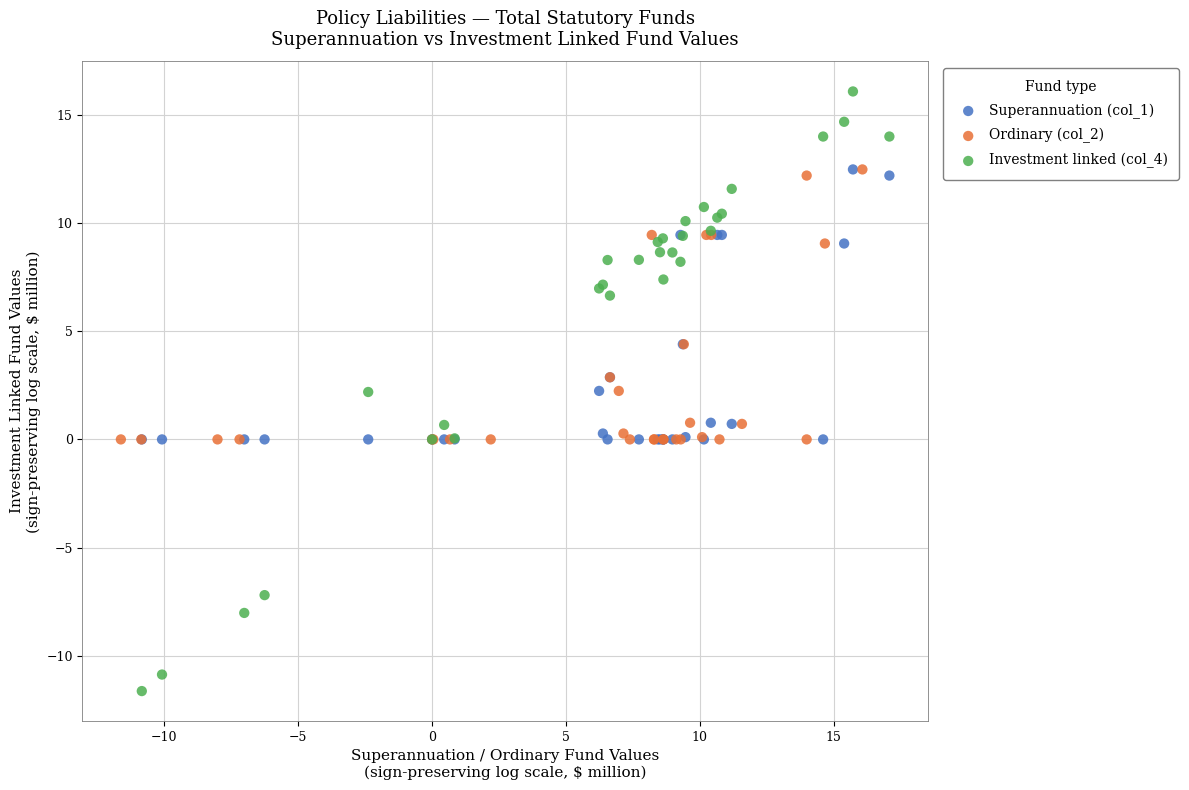

Which series reaches the minimum Y coordinate?

Investment linked (col_4)